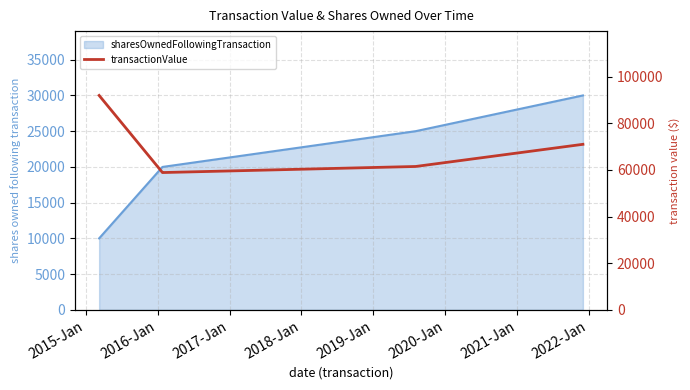

True or false: there are more than 0 points higher than both neighbors.

False